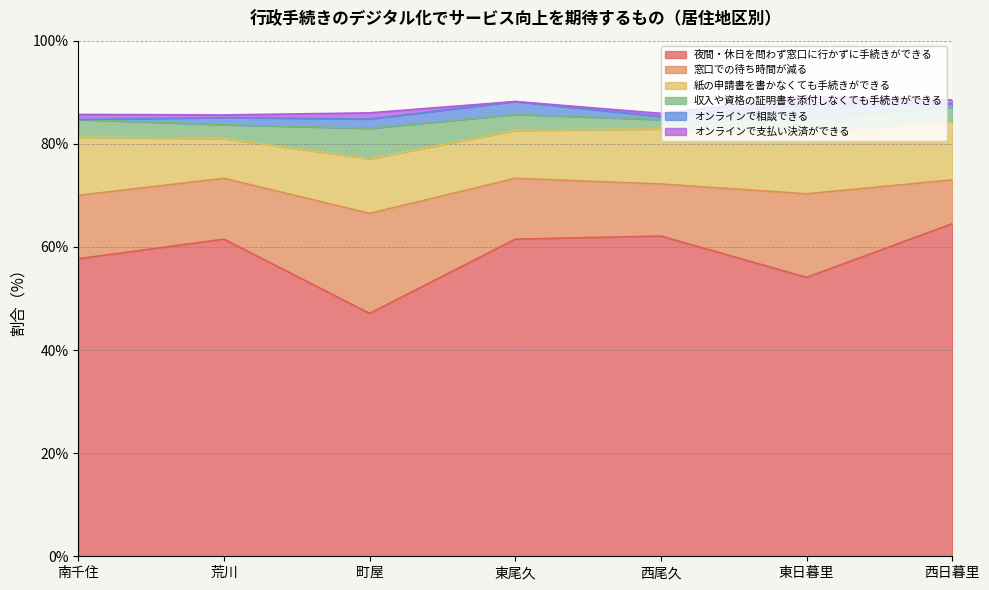

True or false: 収入や資格の証明書を添付しなくても手続きができる and オンラインで相談できる intersect in this chart.

False